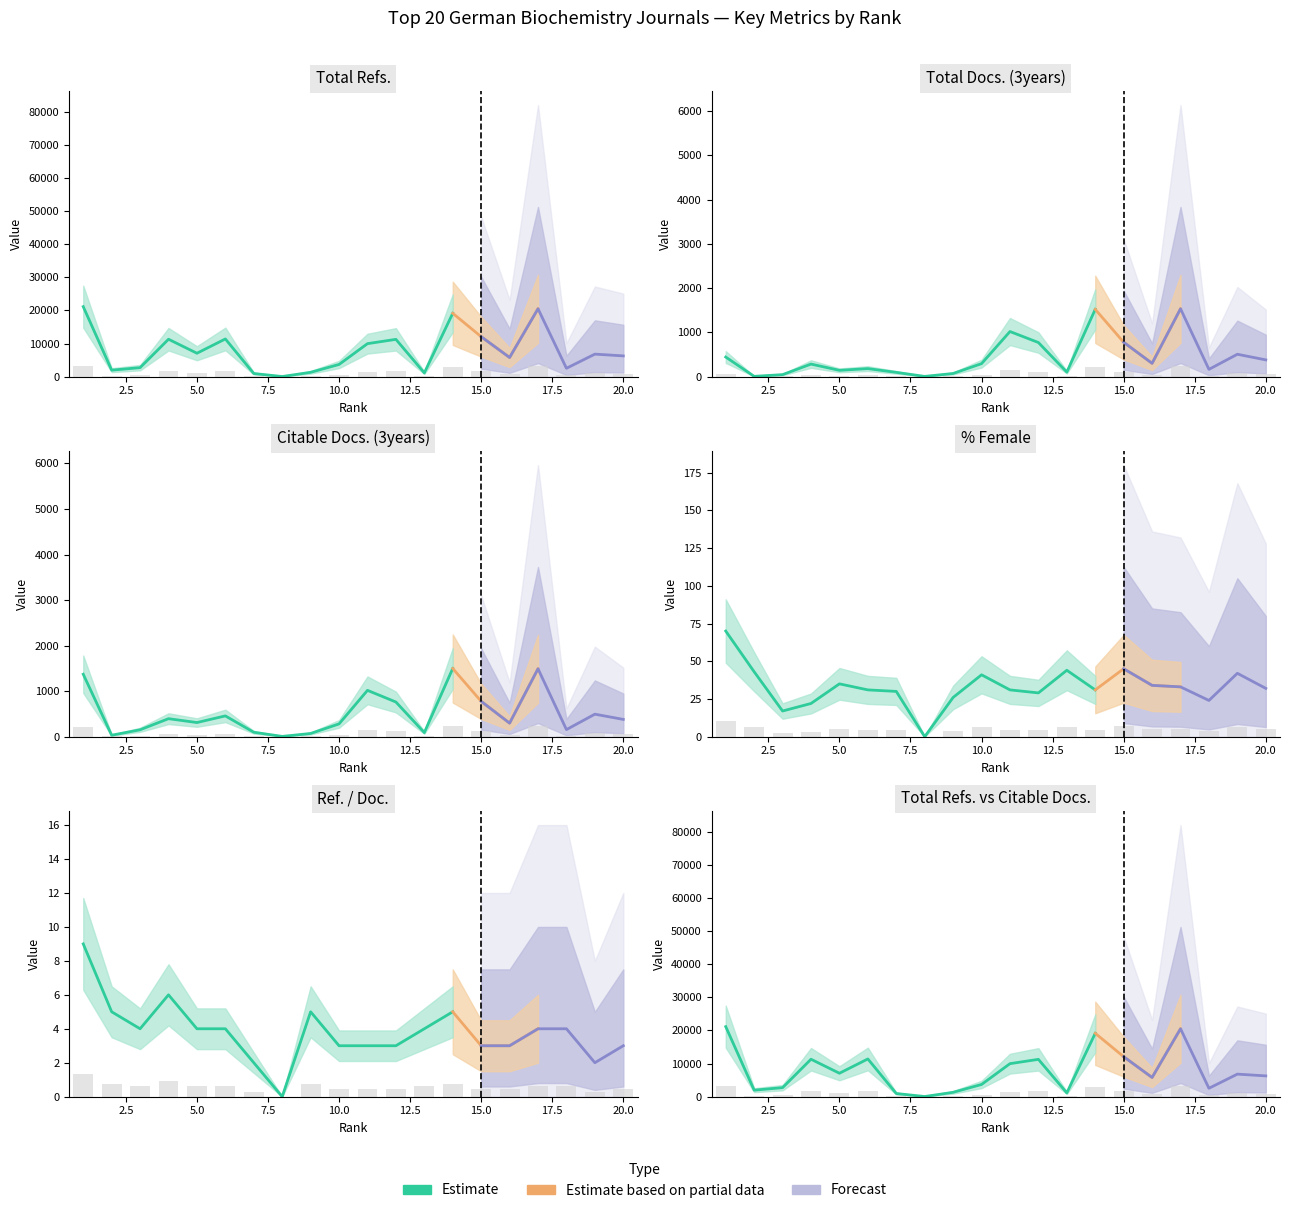

Between 15 and 5, which is larger?

15